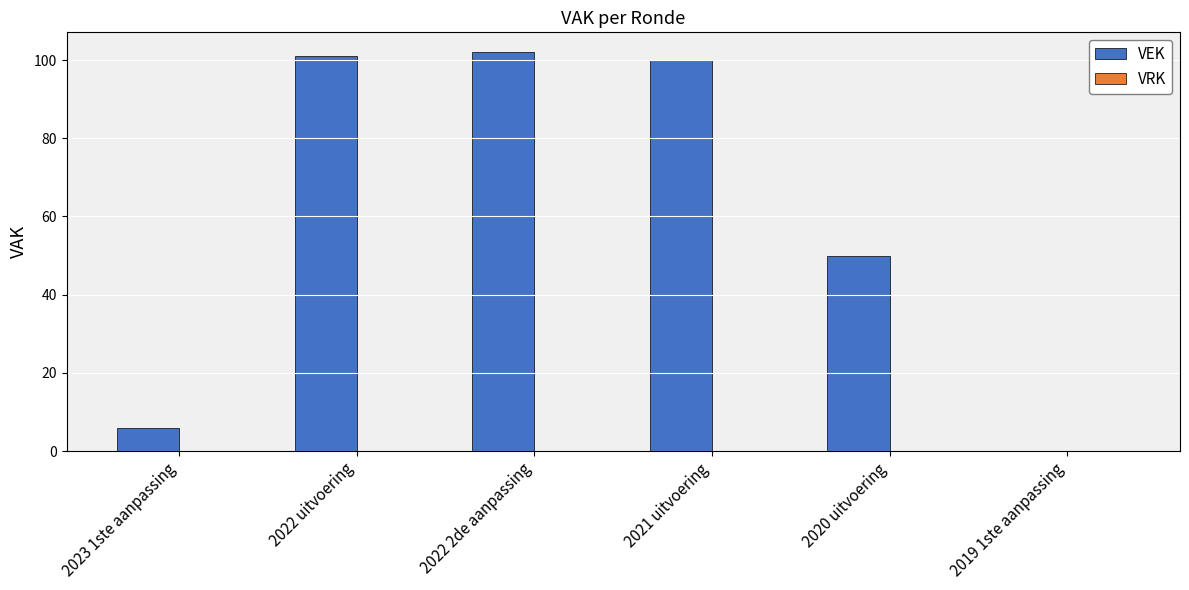

Between 2023 1ste aanpassing and 2022 2de aanpassing, which is larger?

2022 2de aanpassing